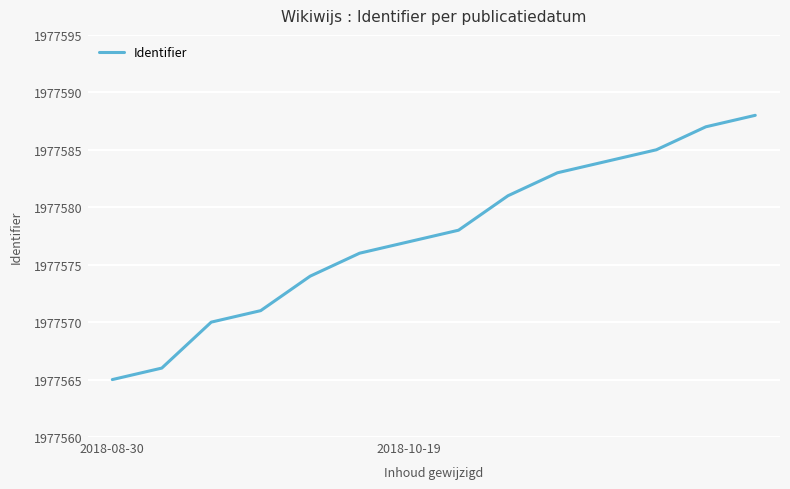

True or false: the data has more than 0 interior local peaks.

False